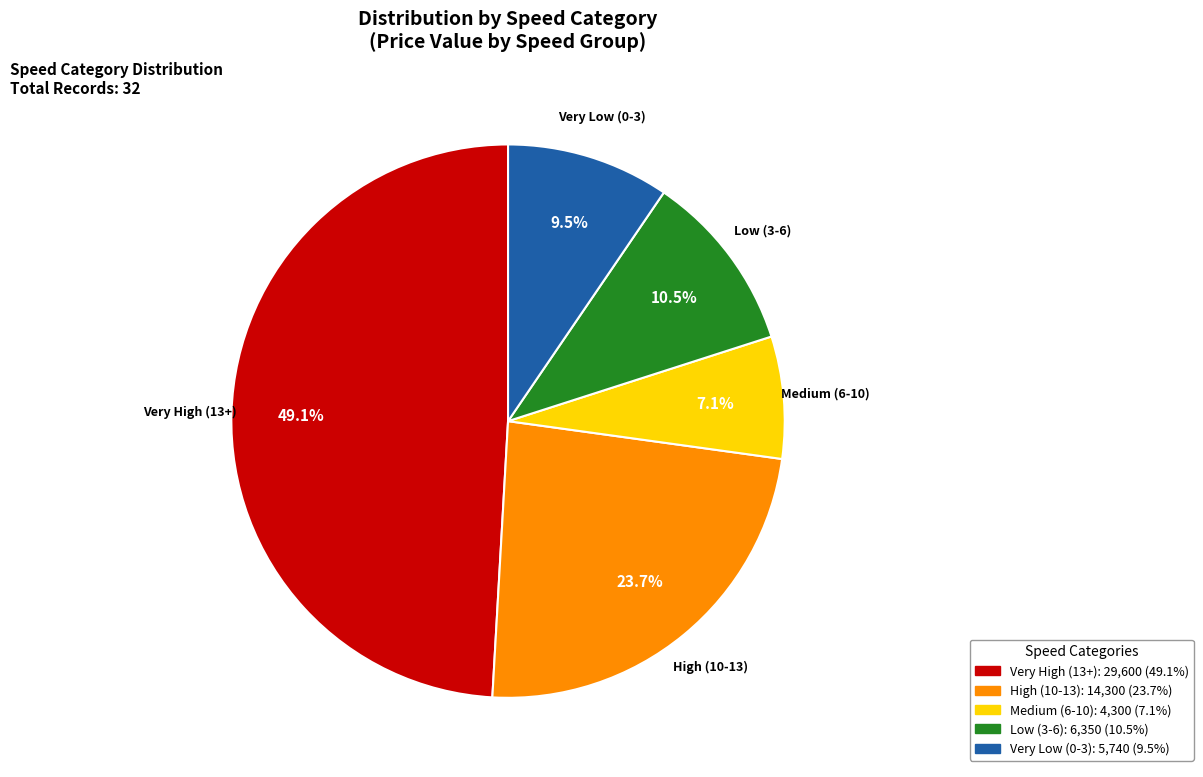

Count the number of slices in the pie.

5